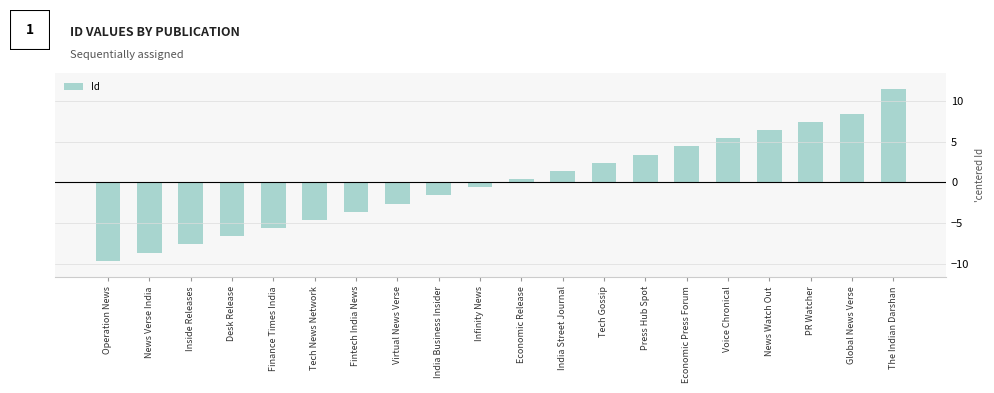

What is the value of the 11th bar from the left?

0.4